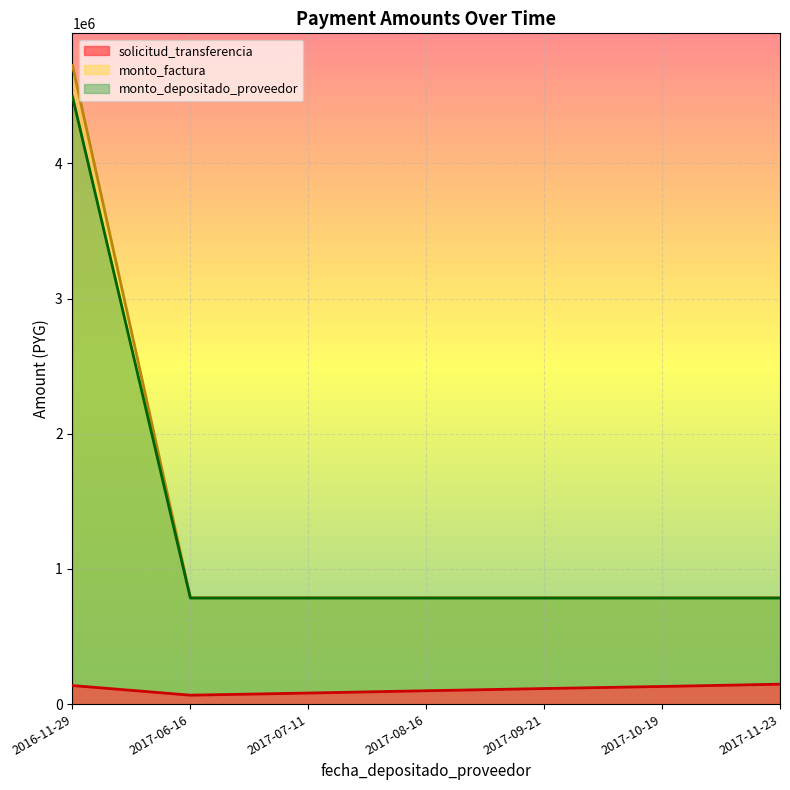

Which has a higher value, 2017-07-11 or 2017-06-16?

2017-07-11